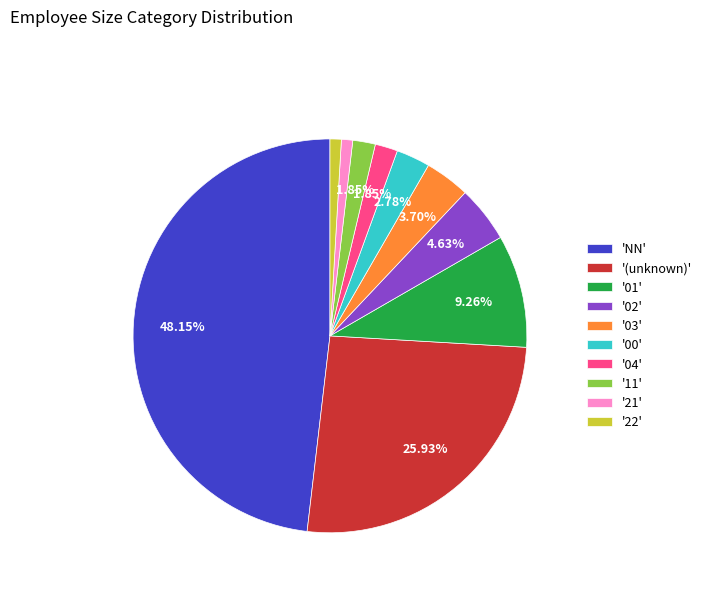

How many segments does this pie chart have?

10